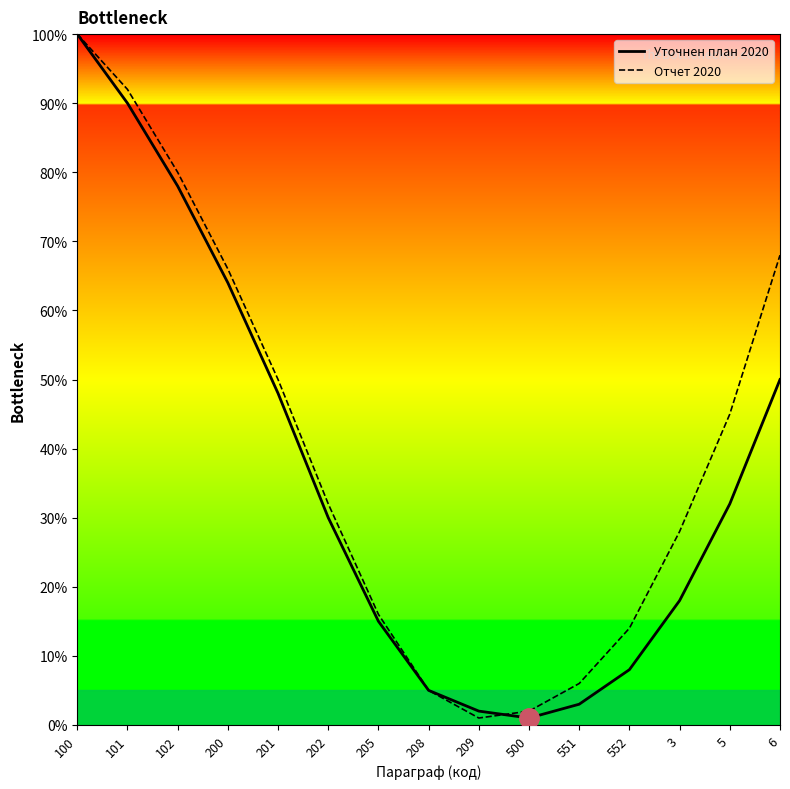

Rank the categories by Отчет 2020 value from lowest to highest.

209, 500, 208, 551, 552, 205, 3, 202, 5, 201, 200, 6, 102, 101, 100